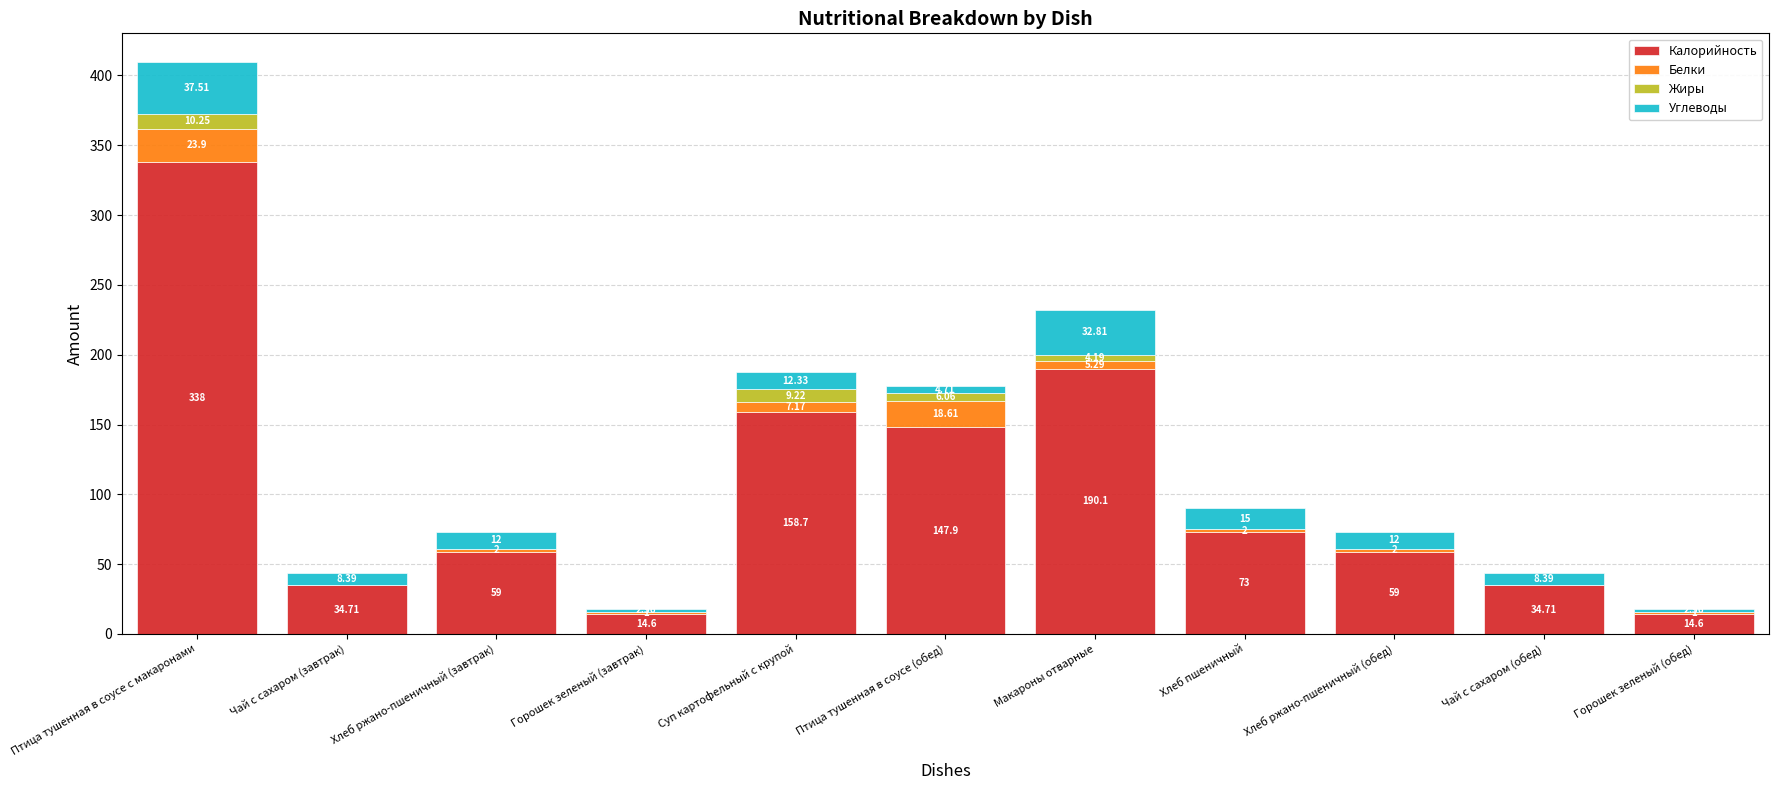

What is the total value across all series at Горошек зеленый (обед)?

18.2